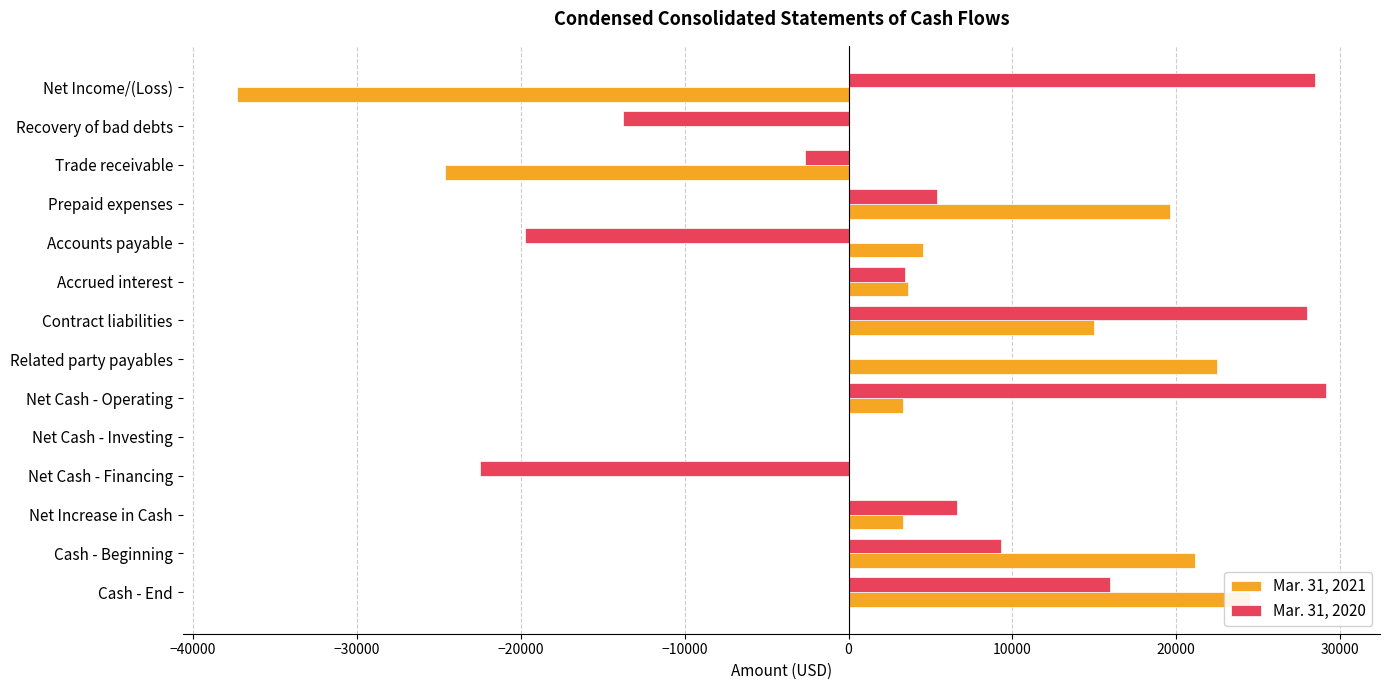

What is the average value of the Mar. 31, 2021 series?

3975